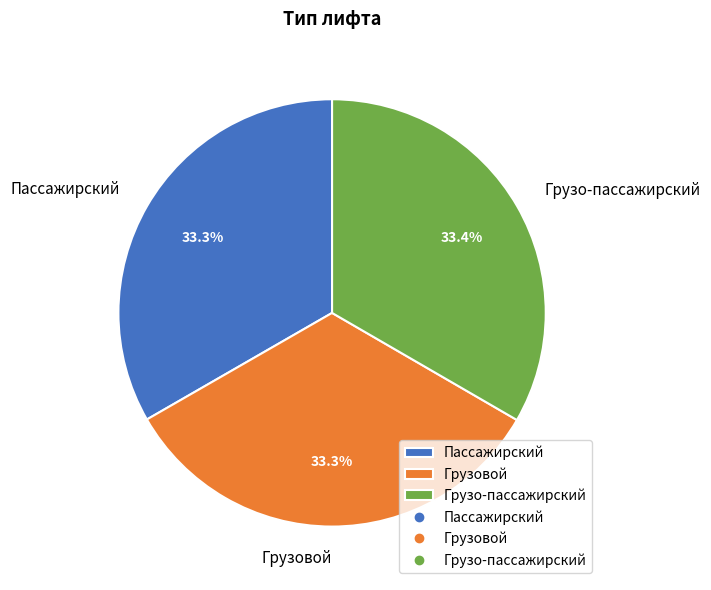

What portion of the pie excludes Пассажирский?

66.7%